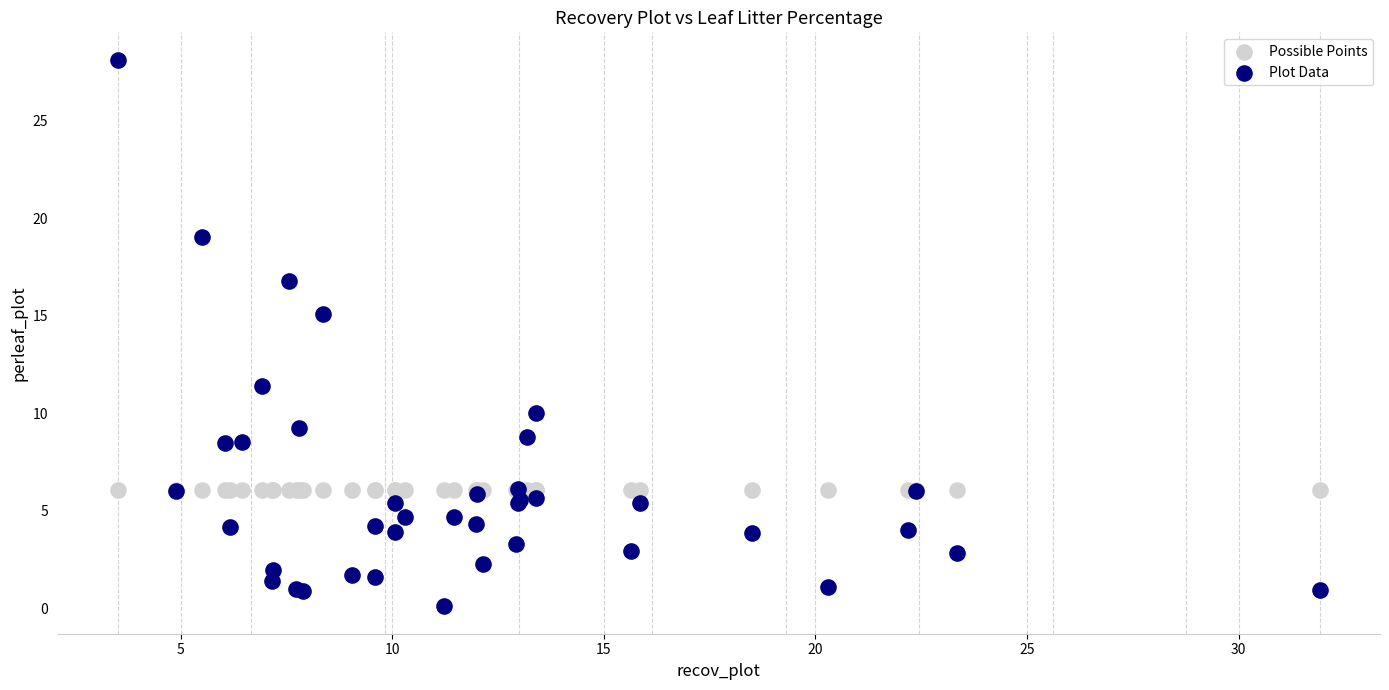

Which series contains the highest Y value?

Plot Data